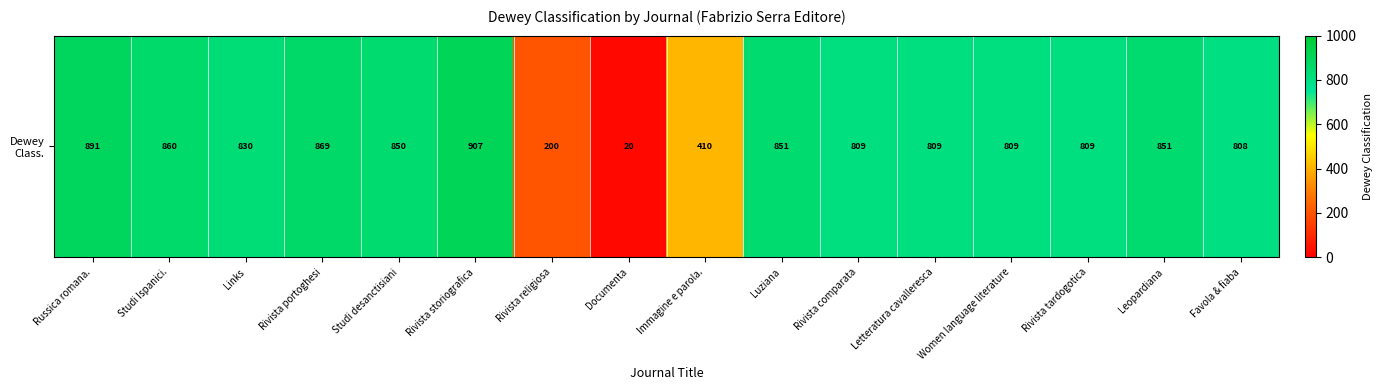

Reading right to left, list all the values displayed in this chart.

Favola & fiaba=808	Leopardiana=851	Rivista tardogotica=809	Women language literature=809	Letteratura cavalleresca=809	Rivista comparata=809	Luziana=851	Immagine e parola.=410	Documenta=20	Rivista religiosa=200	Rivista storiografica=907	Studi desanctisiani=850	Rivista portoghesi=869	Links=830	Studi Ispanici.=860	Russica romana.=891